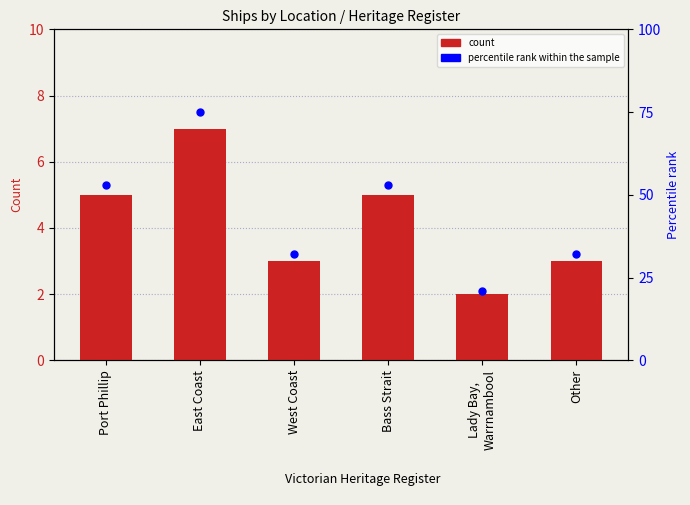

Which series has the largest Y range (max minus min)?

percentile rank within the sample